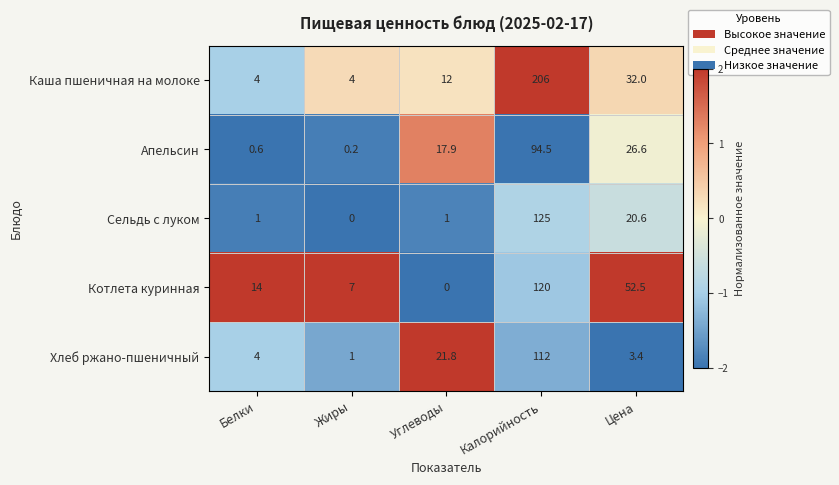

The Хлеб ржано-пшеничный series shows 112.0 at Калорийность. True or false?

True